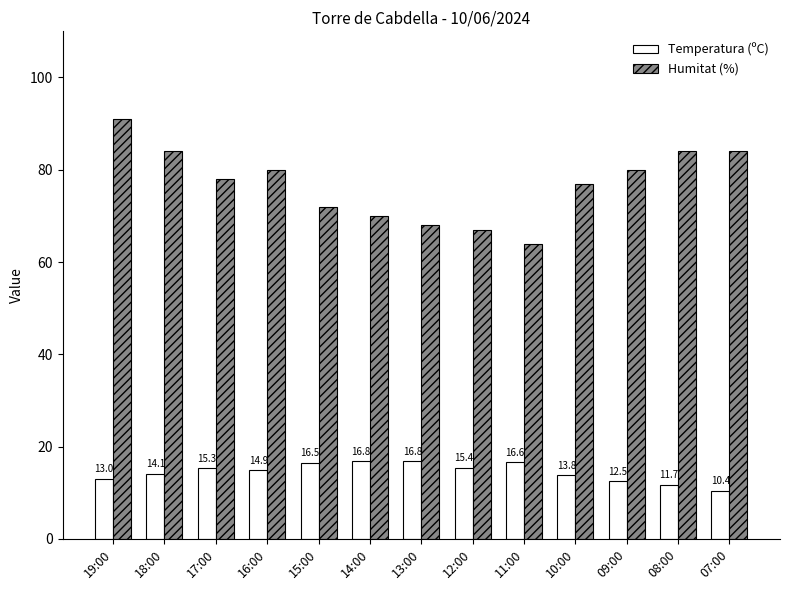

How many bars are there in each group?

2